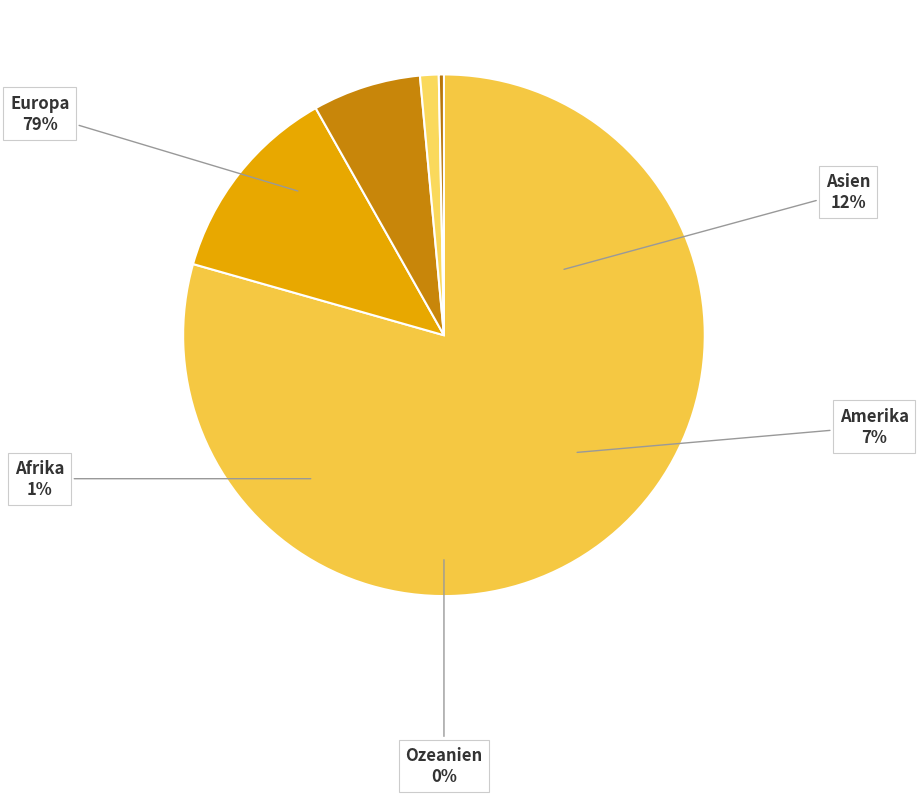

To the nearest percent, what portion does Amerika represent?

7%